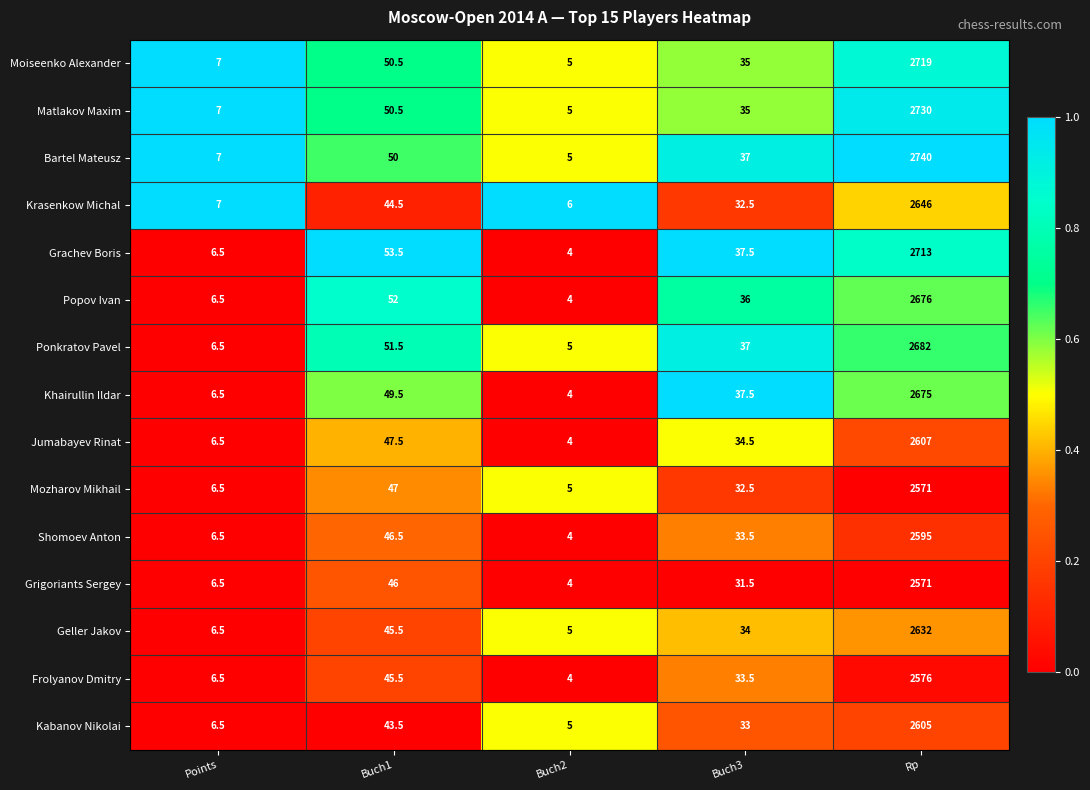

What is the sum of the Grachev Boris values at Buch1 and Points?

60.0